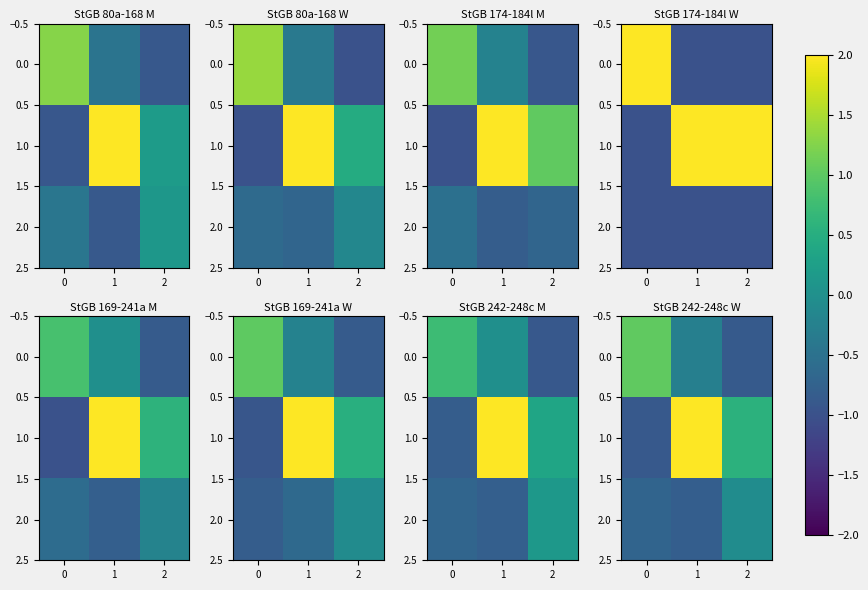

What is the difference between the second highest and minimum values in the 2.0 series?

0.1